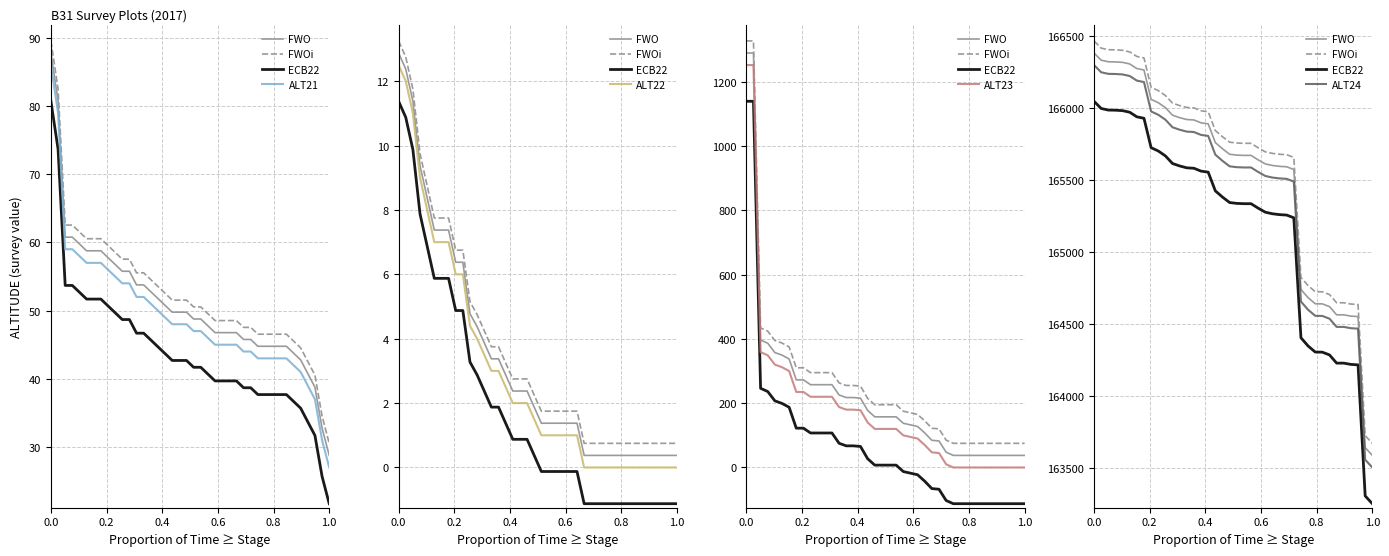

Is this an area chart (filled region under the line)?

No